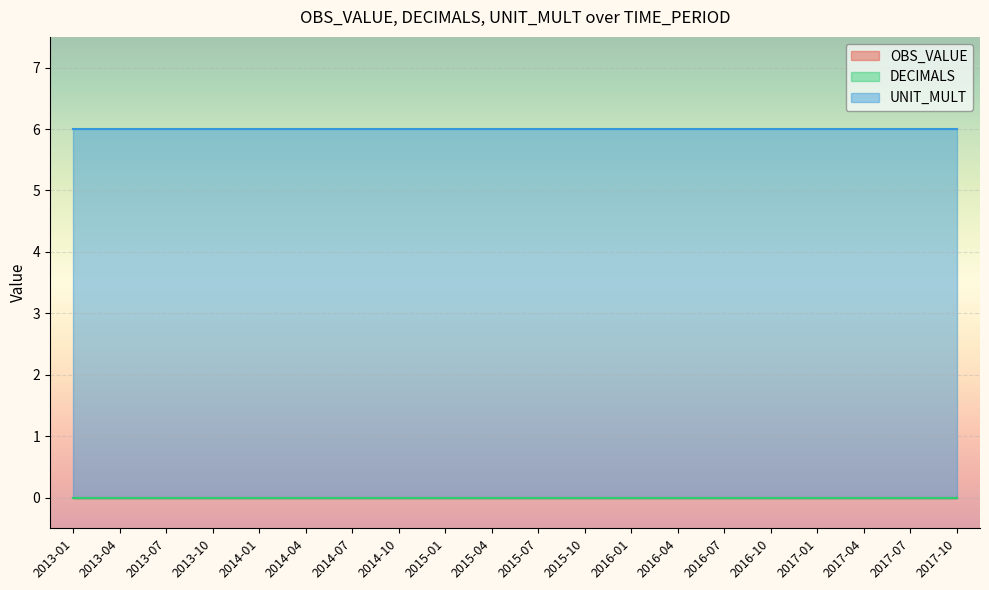

At which label does DECIMALS reach its minimum?

2013-01